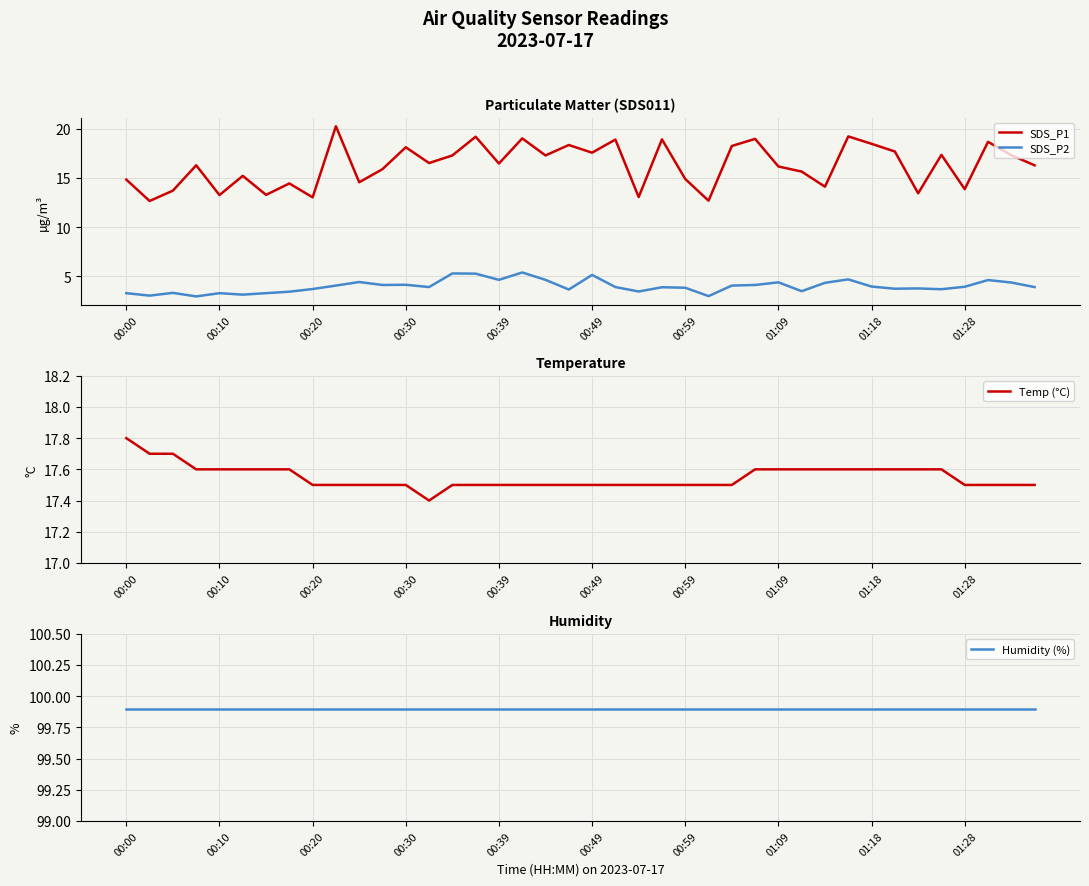

True or false: SDS_P1 and SDS_P2 cross at least once.

False